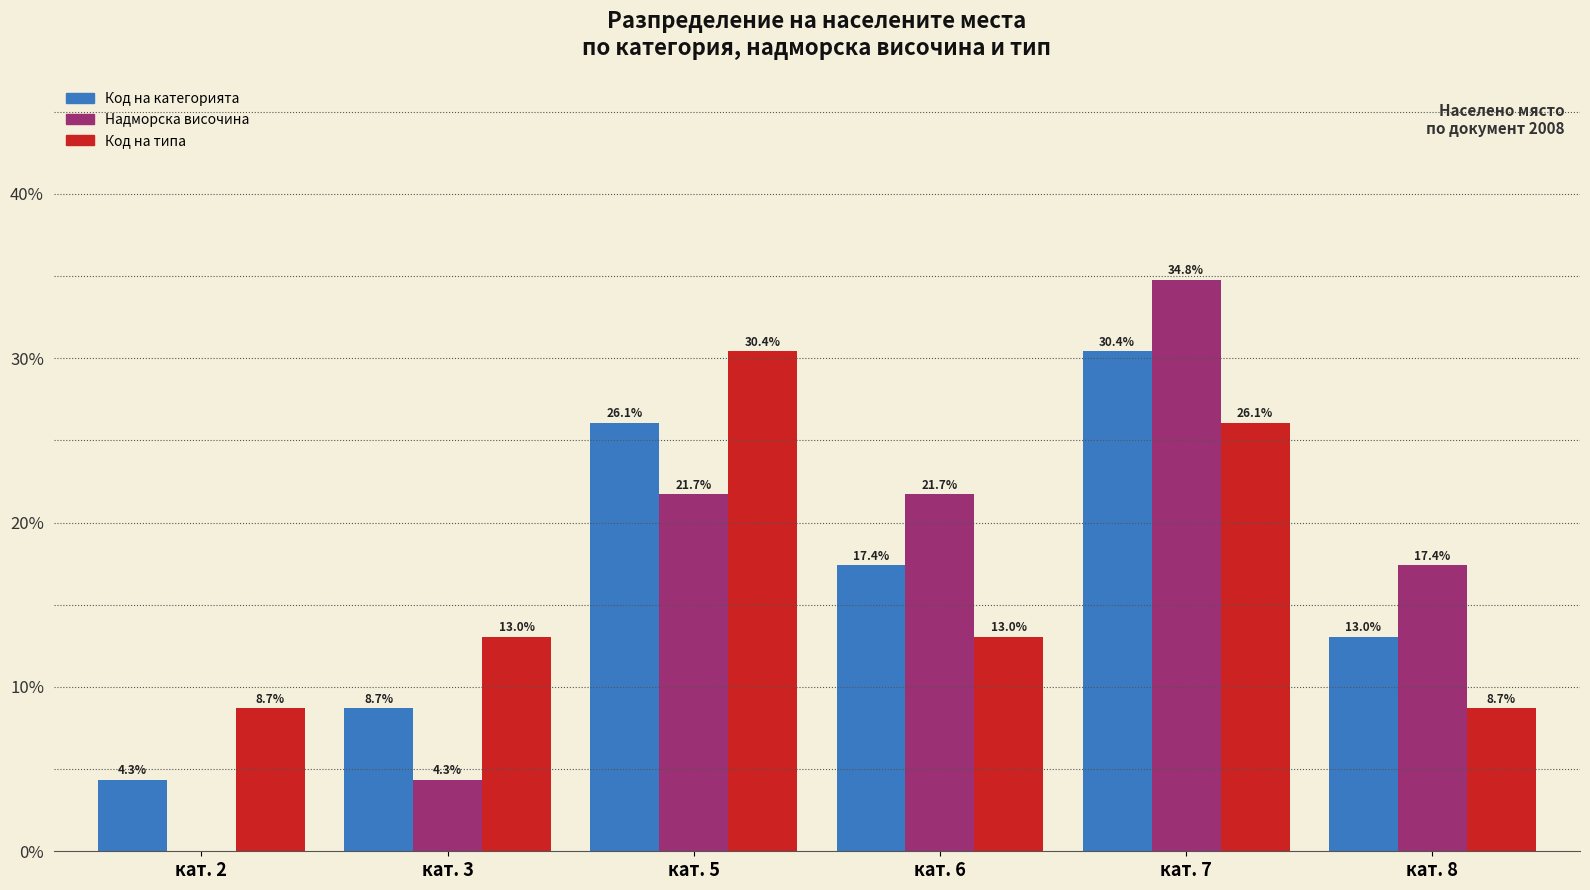

Between кат. 2 and кат. 8, which series saw the biggest shift?

Надморска височина